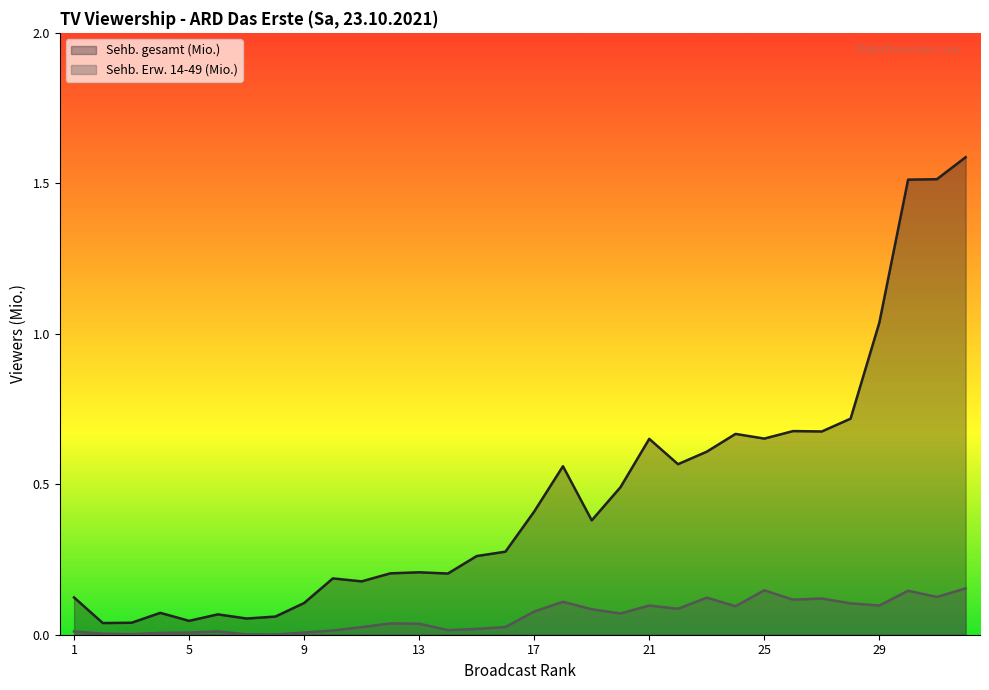

At which label is Sehb. Erw. 14-49 (Mio.) closest to 0?

8